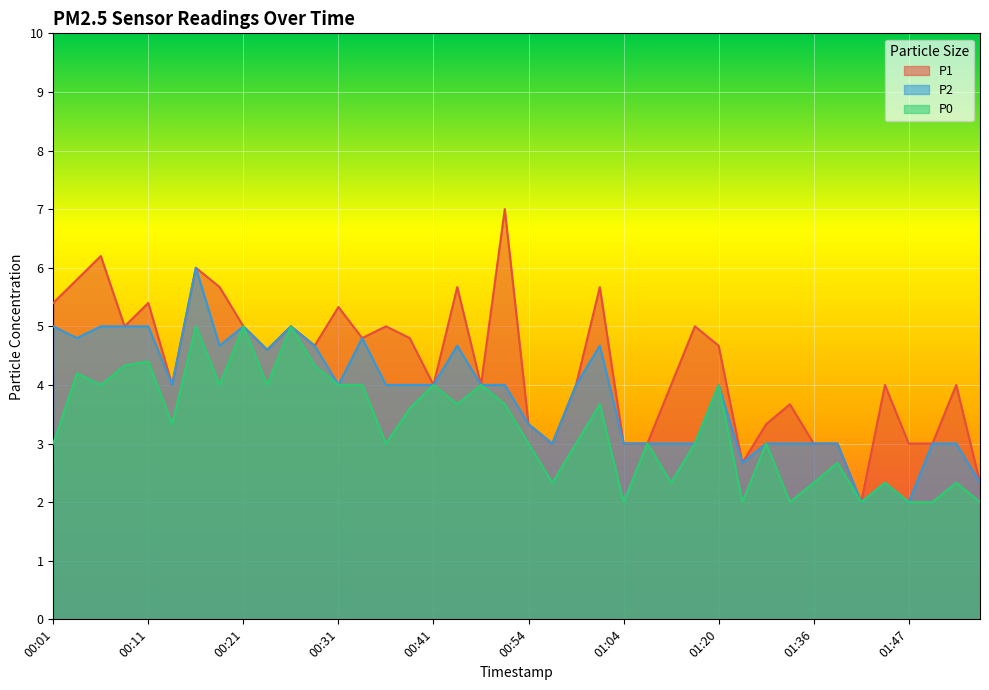

What is the maximum value shown in the chart?

7.0